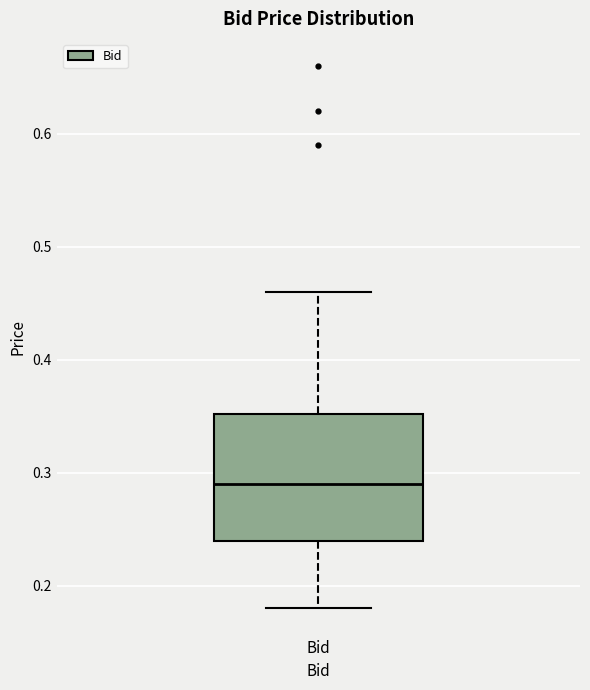

Transcribe this box plot: give where the median line is, the range the box spans, and where the two whiskers end, as read against the y-axis. The values are not printed on the chart, so give them approximately, as read against the axis.

median 0.29, box 0.24 to 0.35, whiskers 0.18 to 0.46